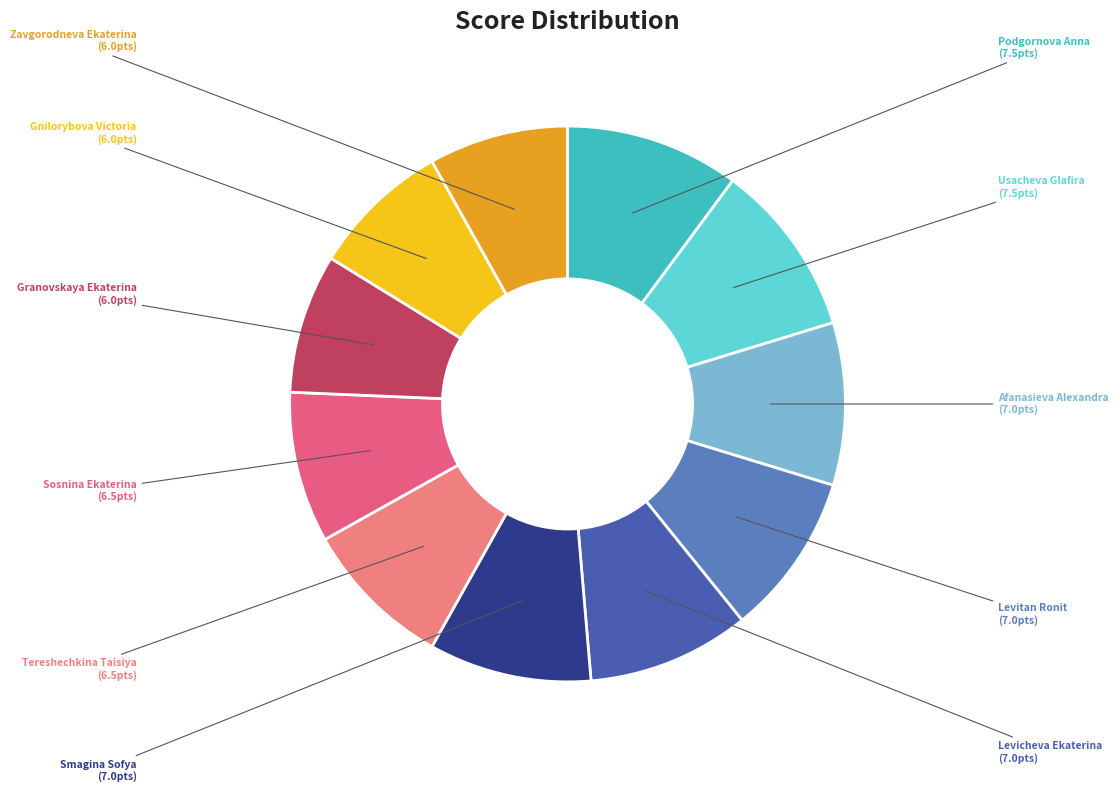

To the nearest percent, what is the difference between the largest and smallest slice percentages?

2%